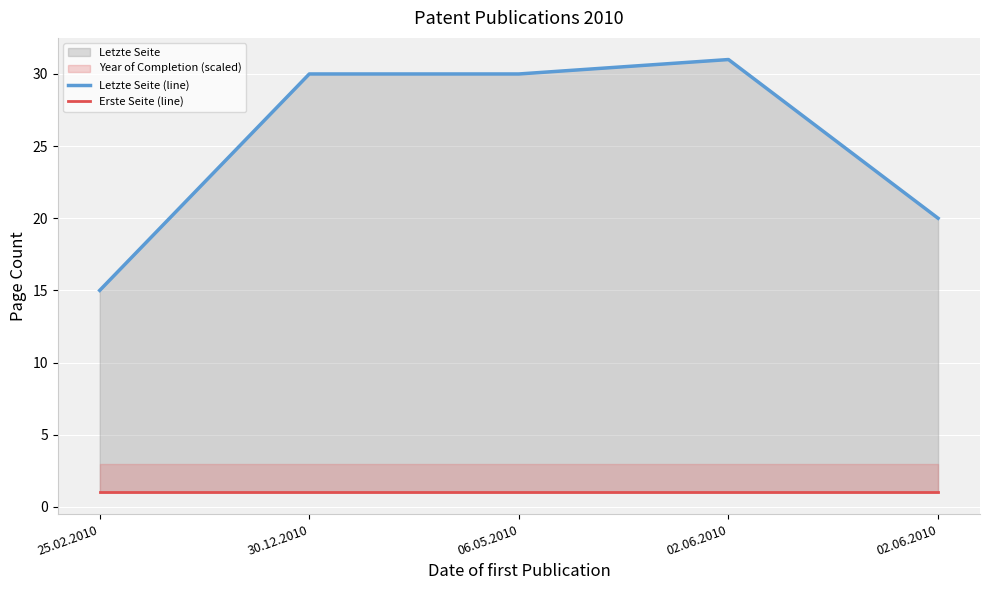

What is the average value of the Letzte Seite (line) series?

25